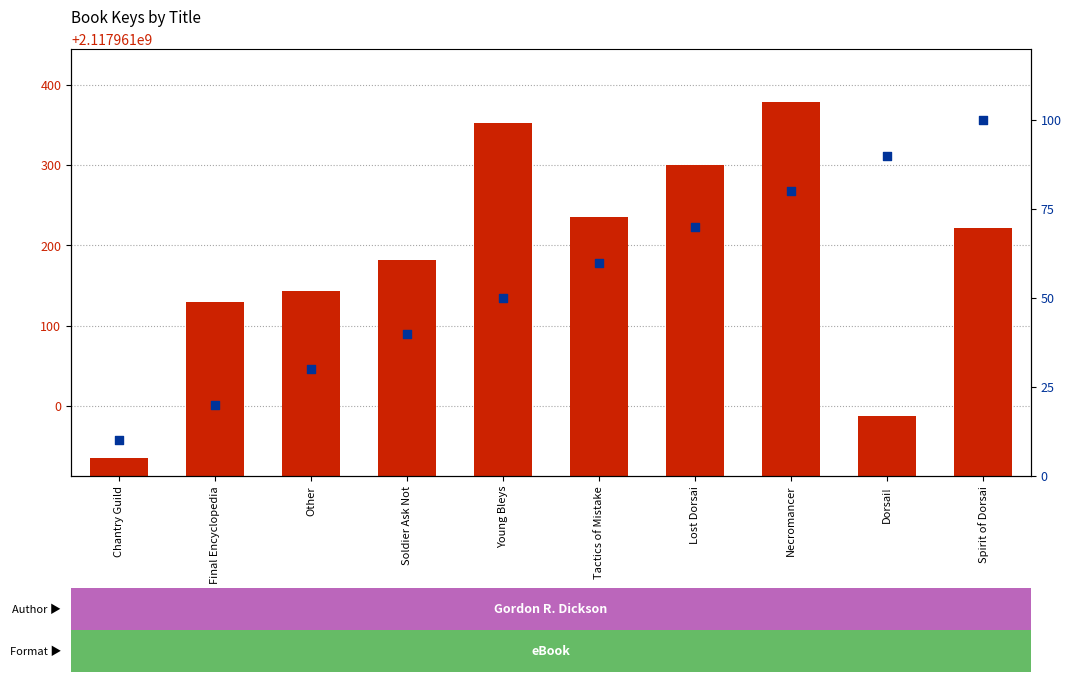

Which series has the widest spread of Y values?

Key